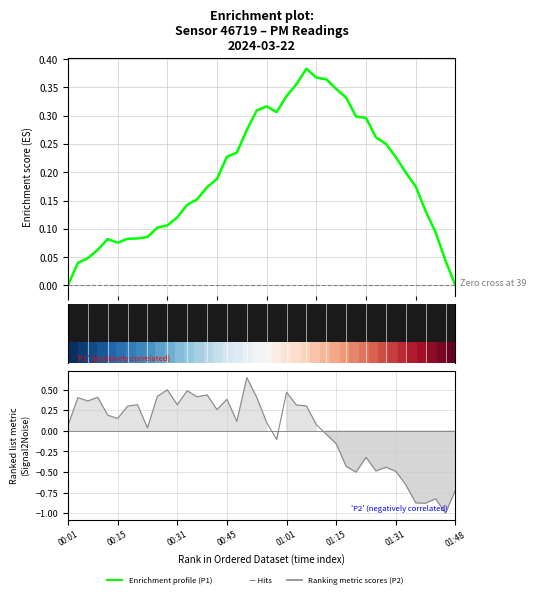

What is the average value of the Enrichment profile series?

0.2